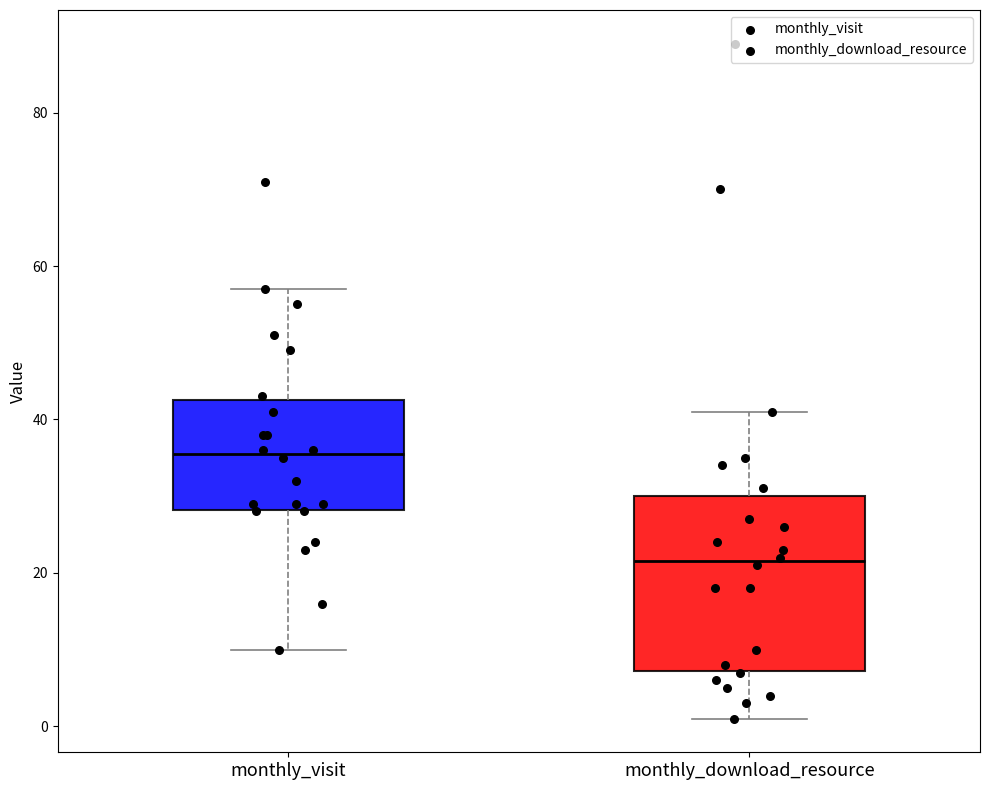

Reading left to right, read every box against the y-axis: the position of its median line, the range the box covers, and the ends of its whiskers. The values are not printed on the chart, so give them approximately, as read against the axis.

monthly_visit: median 36, box 28 to 42, whiskers 10 to 58
monthly_download_resource: median 22, box 8 to 30, whiskers 2 to 42